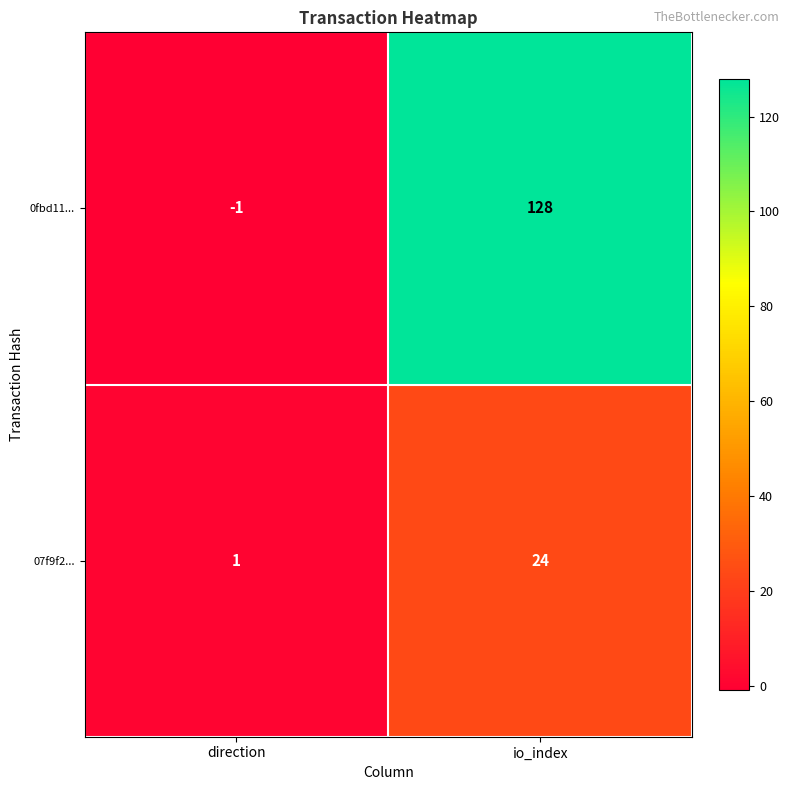

Where is 07f9f2... nearest to the value 12?

direction